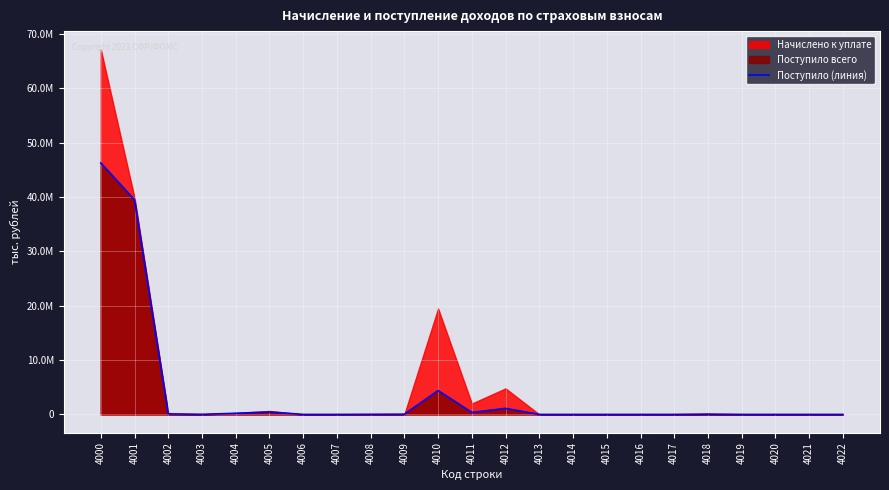

The chart shows a value of 1113141 at 4012. True or false?

True